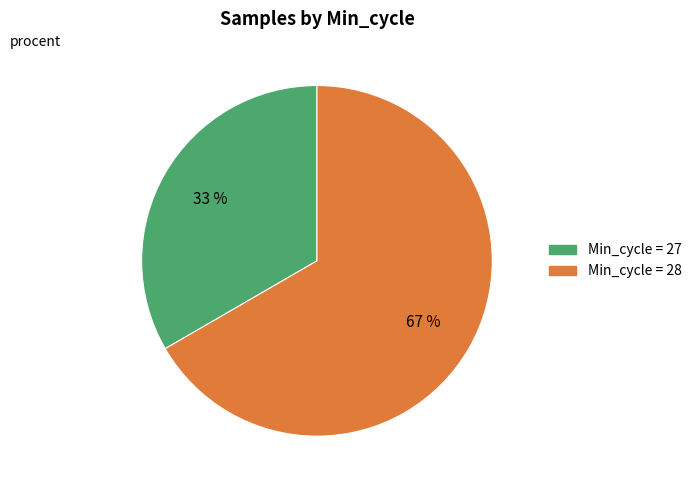

To the nearest percent, what is the average slice percentage?

50%